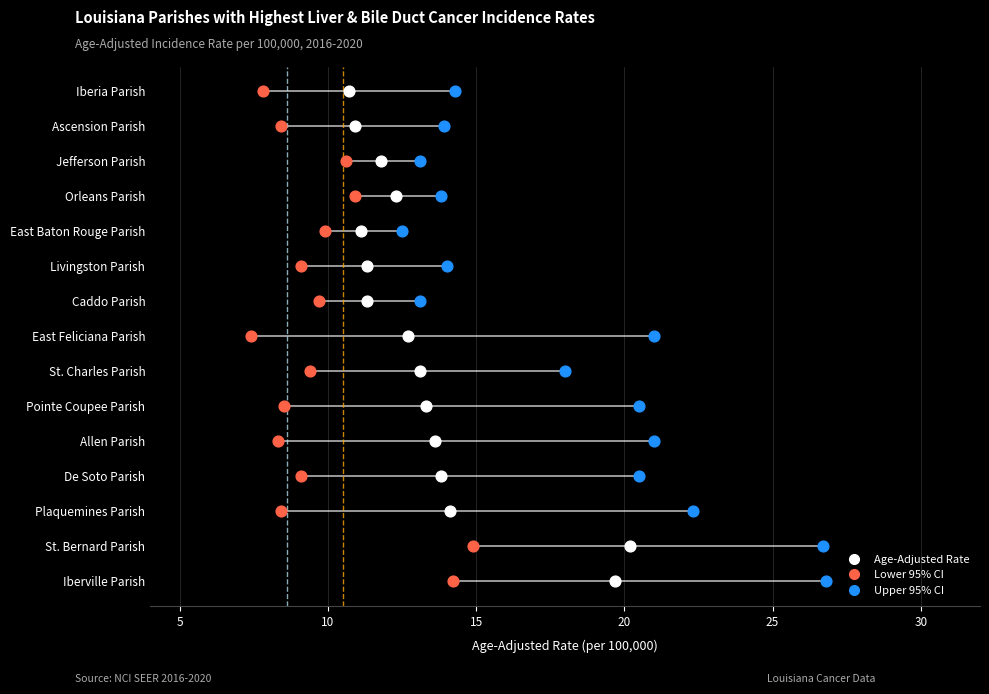

Which series has the largest Y range (max minus min)?

Upper 95% CI